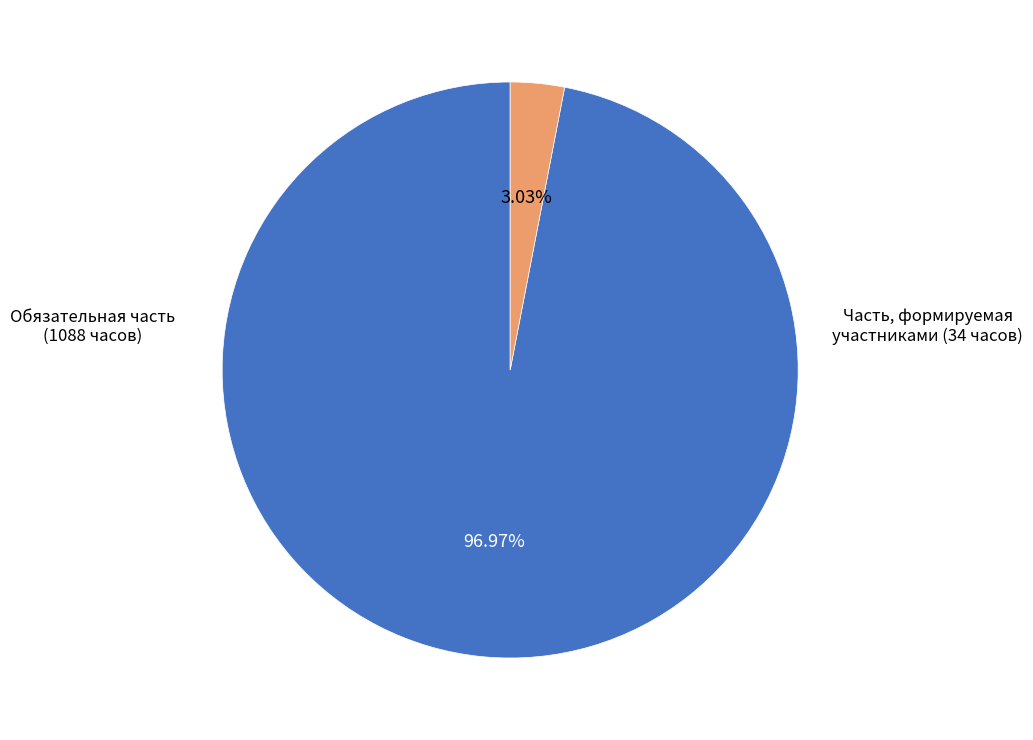

How many slices are in this pie chart?

2